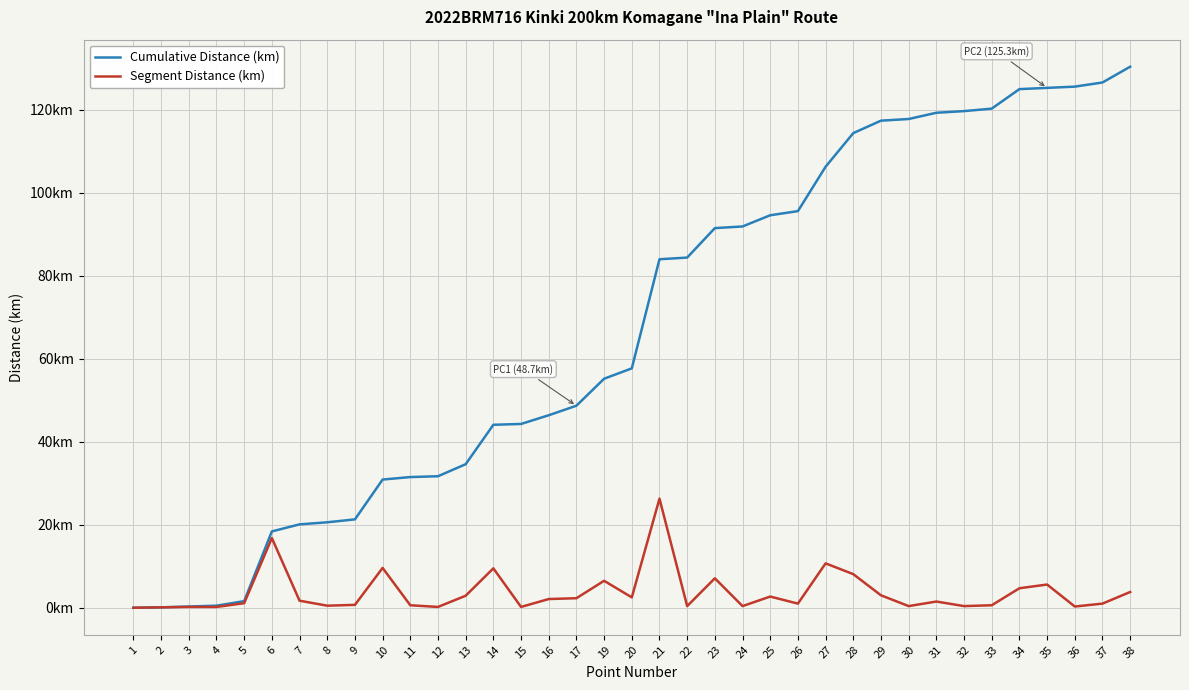

Which series changed the most between 4 and 6?

Cumulative Distance (km)